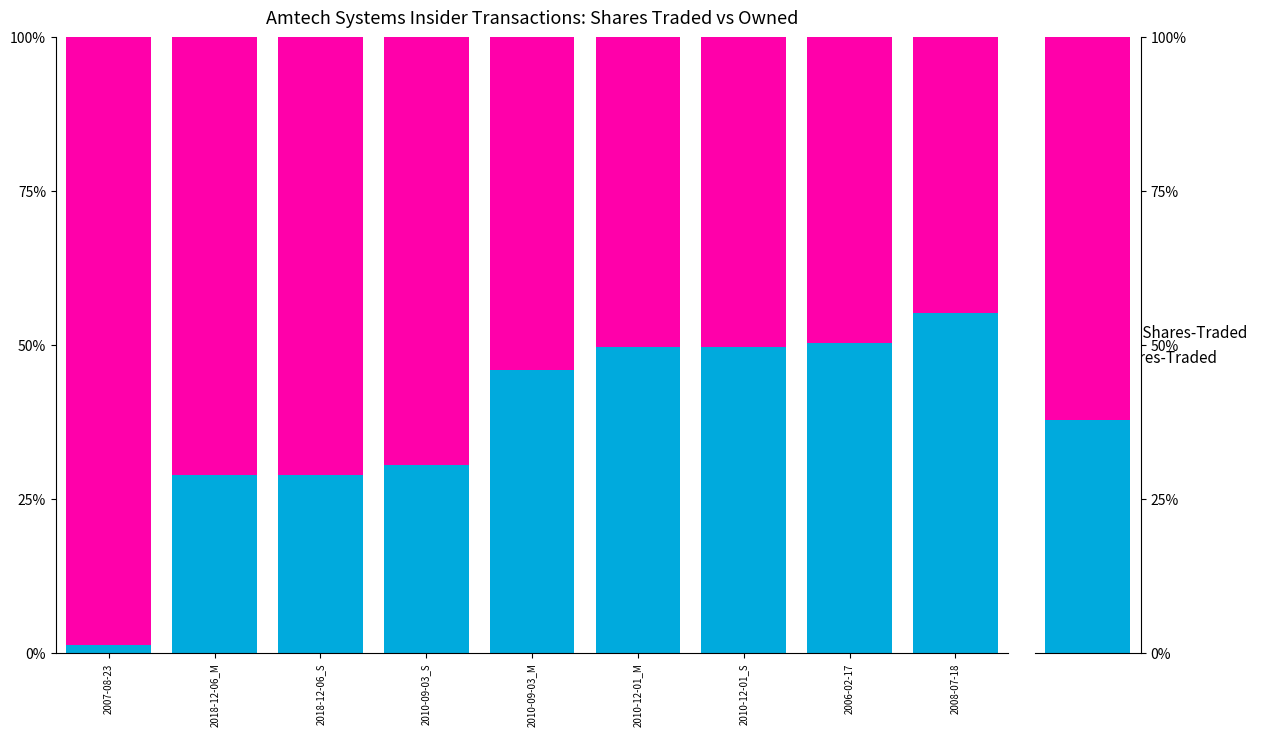

What is the spread (max minus min) of values at 2010-12-01_M?

0.4